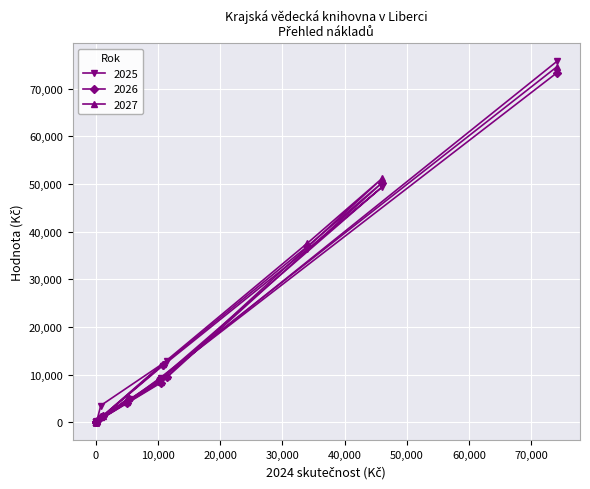

Which series has the largest total across all categories?

2025